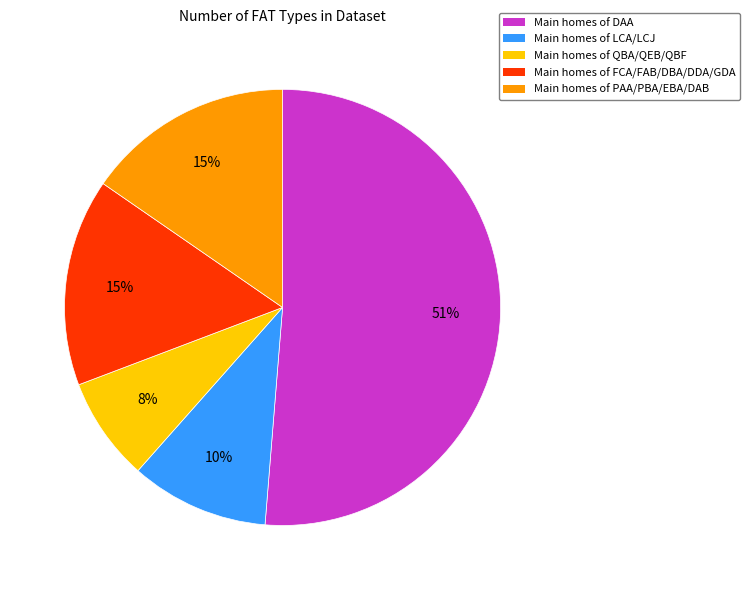

Is there any slice that represents more than half of the pie?

Yes